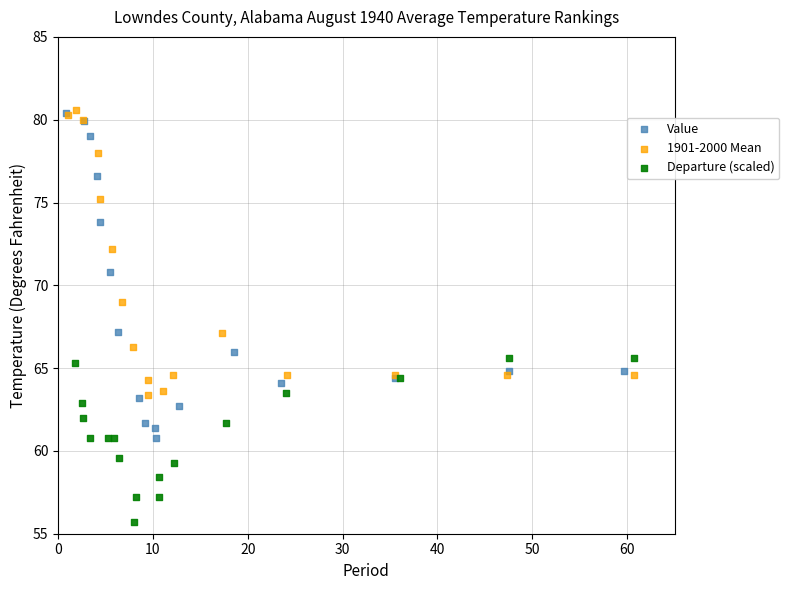

Which series contains the lowest Y value?

Departure (scaled)